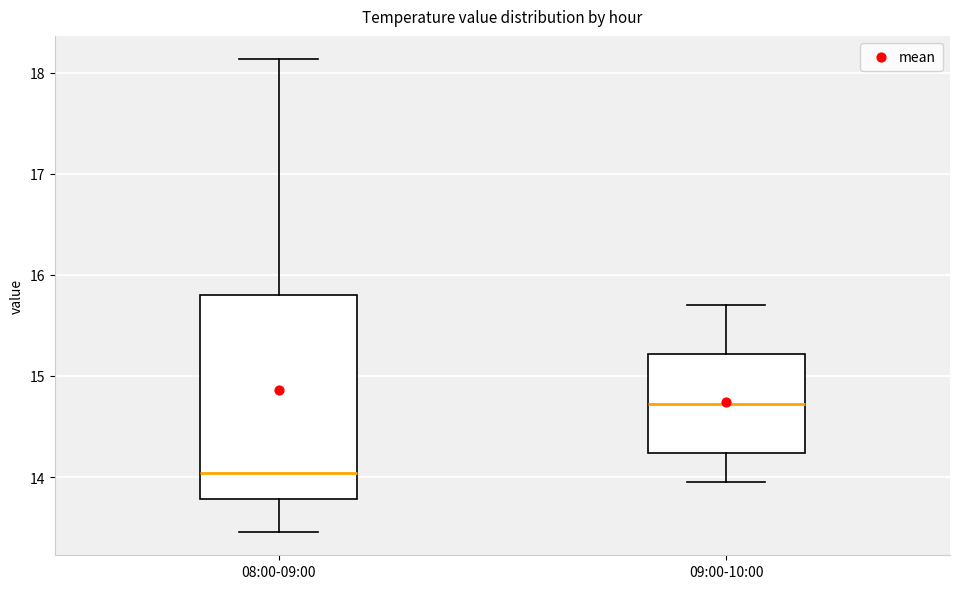

Comparing the boxes themselves (not the whiskers), which one is the tallest?

08:00-09:00